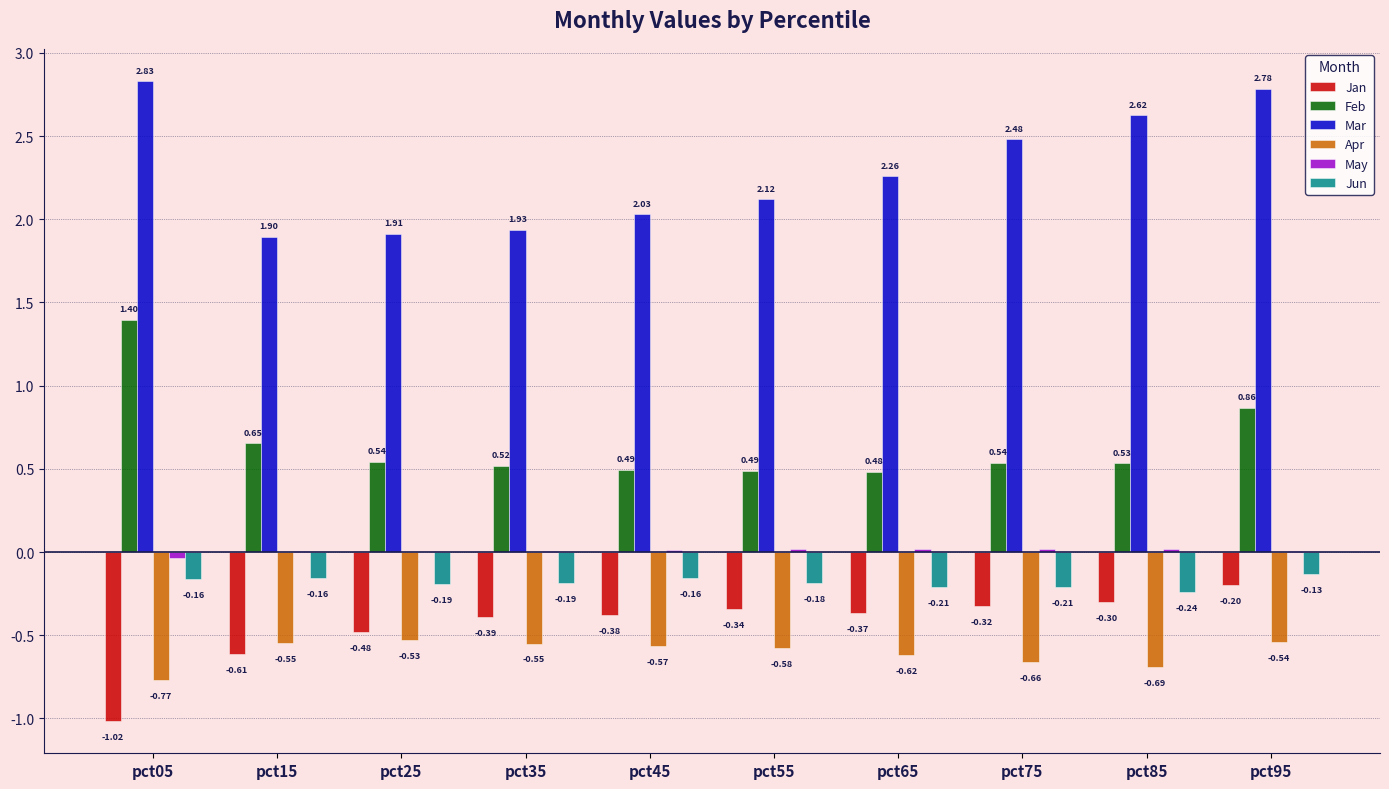

The Feb series shows 0.7 at pct85. True or false?

False